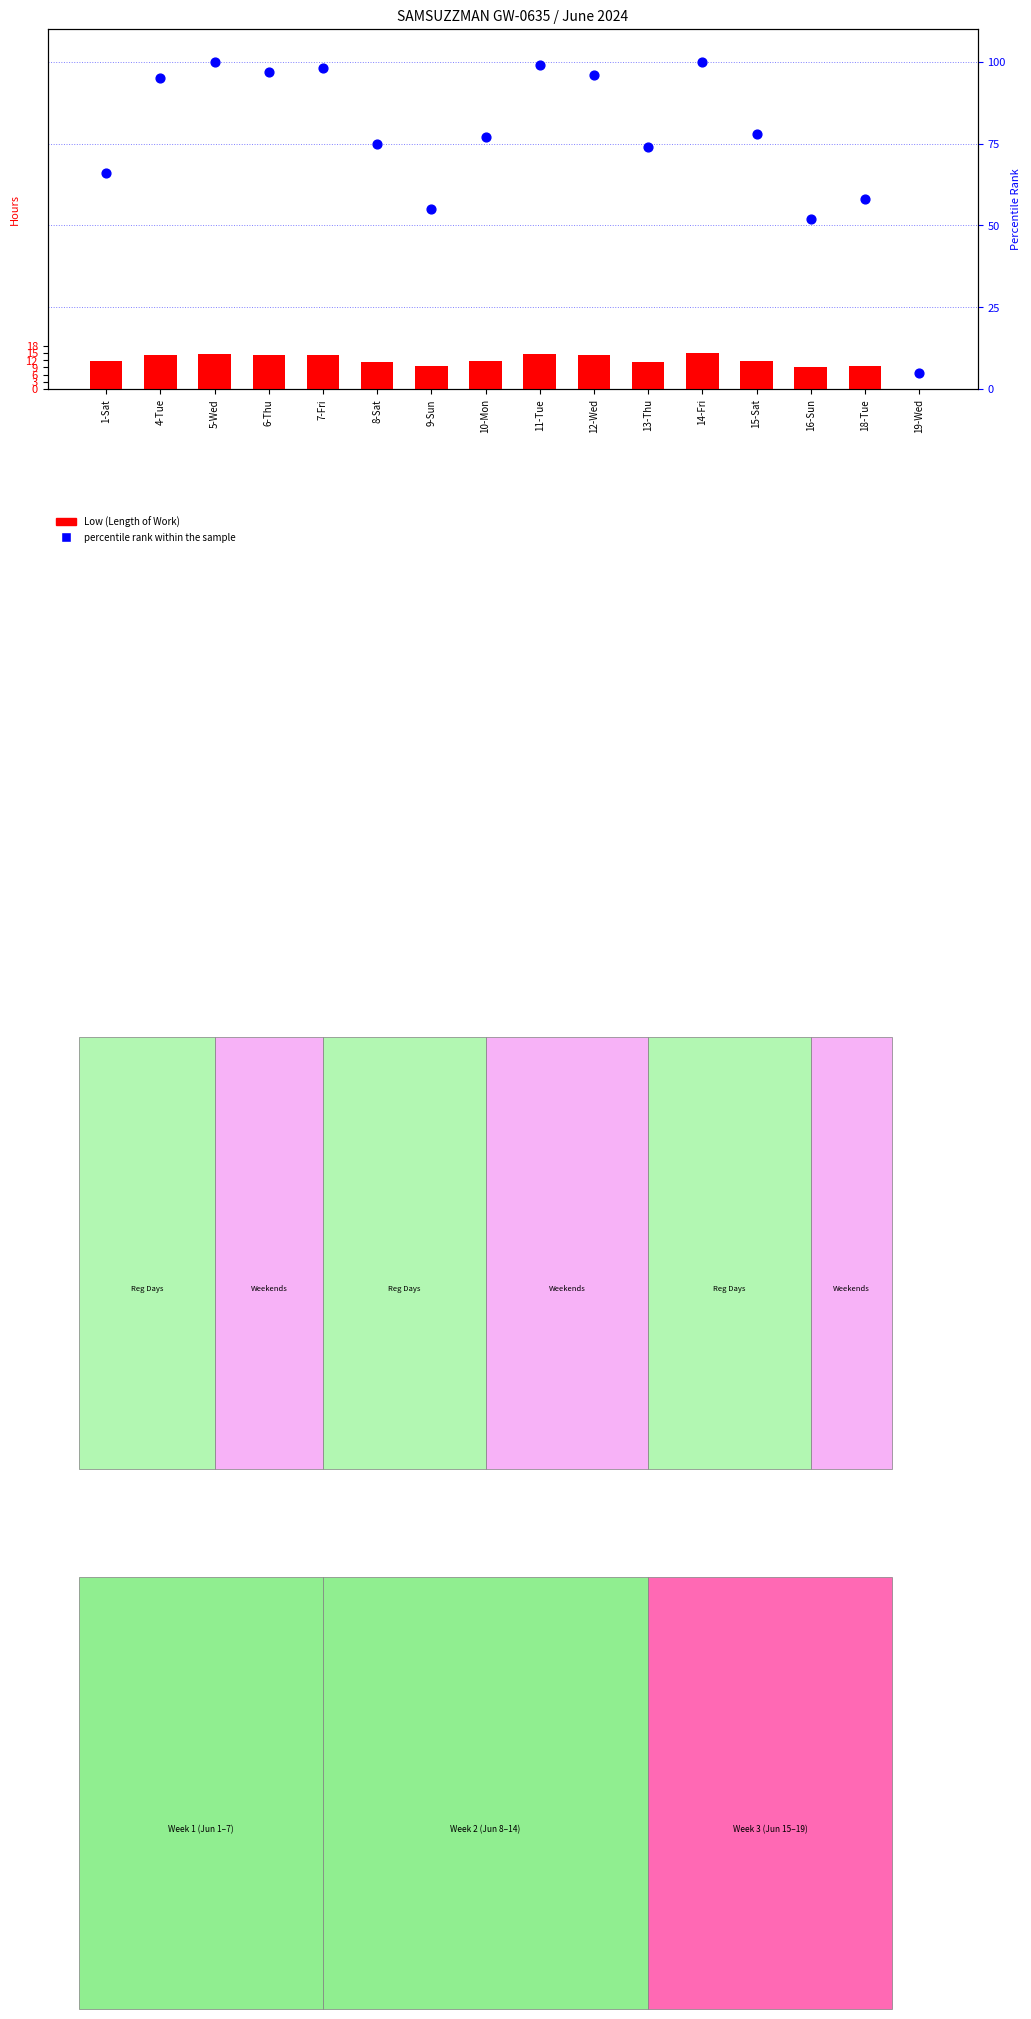

Which series has the widest spread of Y values?

percentile rank within the sample